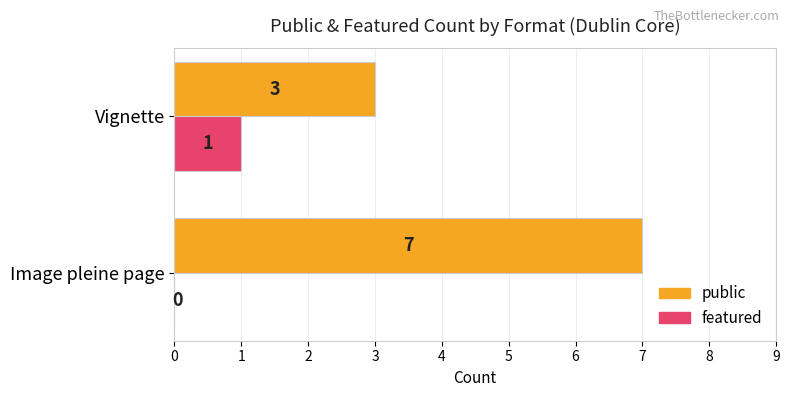

True or false: featured has a value of 2 at Vignette.

False